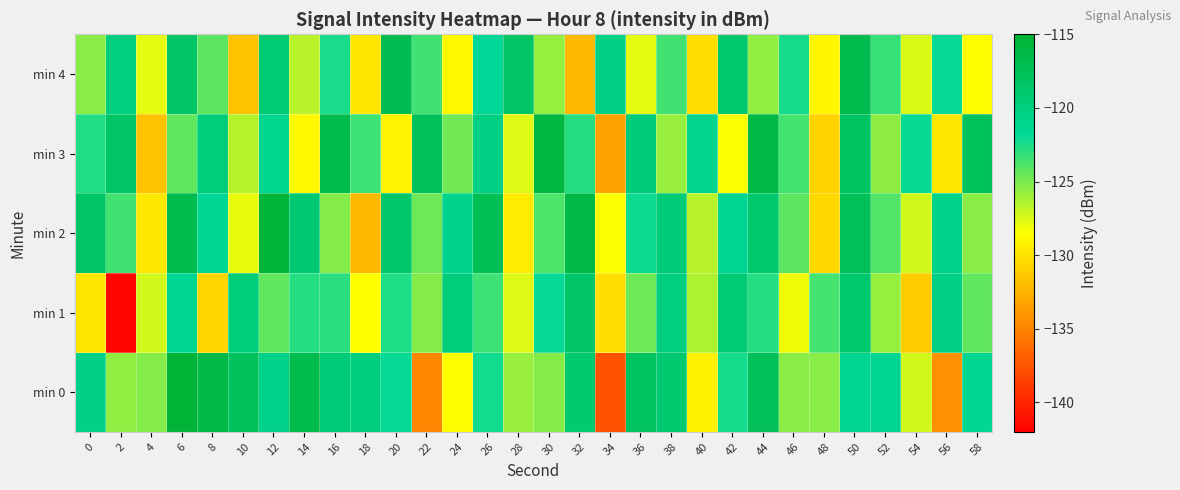

Rank the series by their maximum value, from lowest to highest.

min 1, min 4, min 3, min 2, min 0